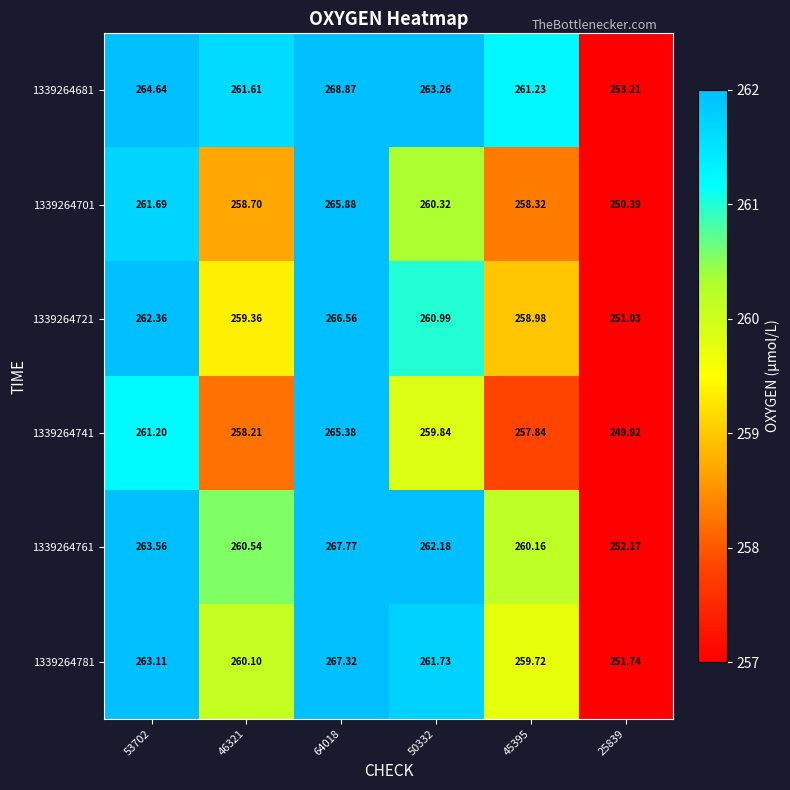

Which series has the largest total across all categories?

1339264681